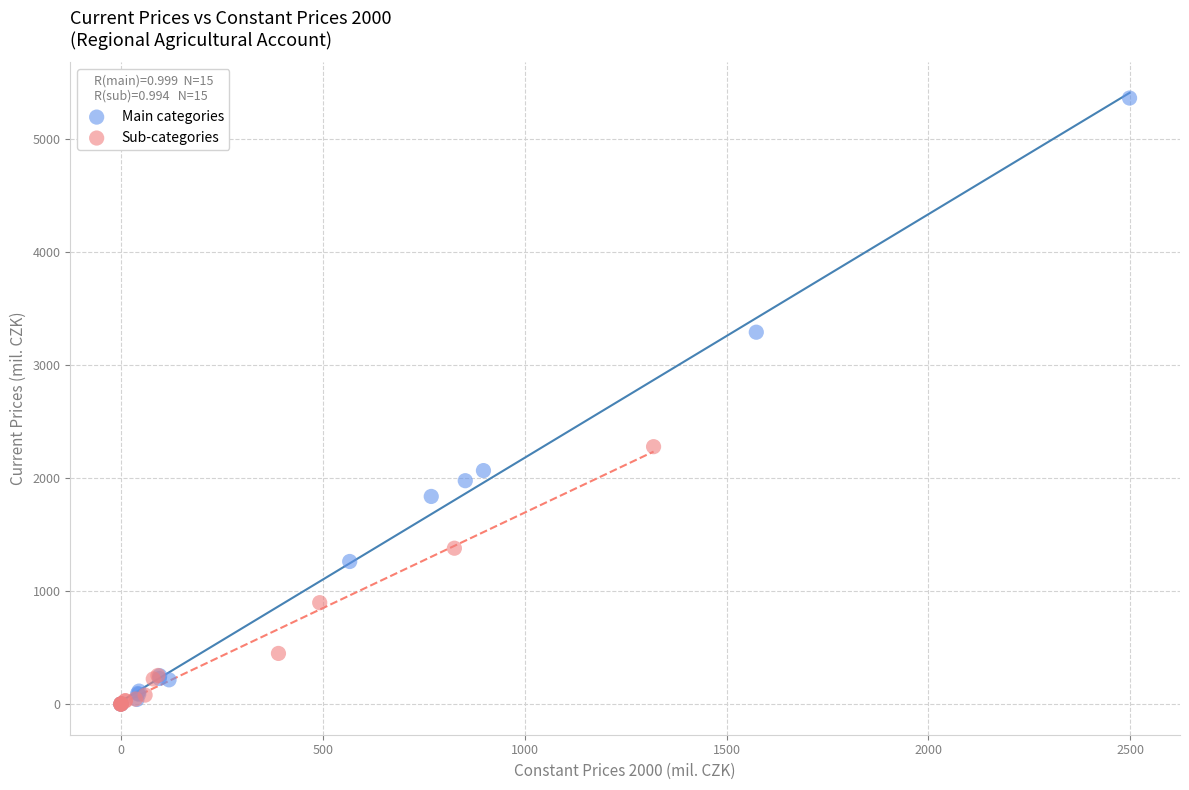

What are all the series names shown in the legend?

Main categories, Sub-categories